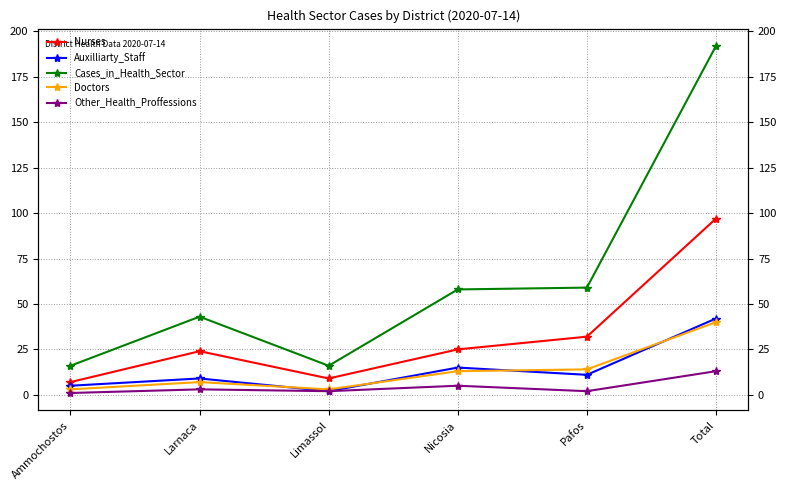

What is the highest value of the Other_Health_Proffessions series?

13